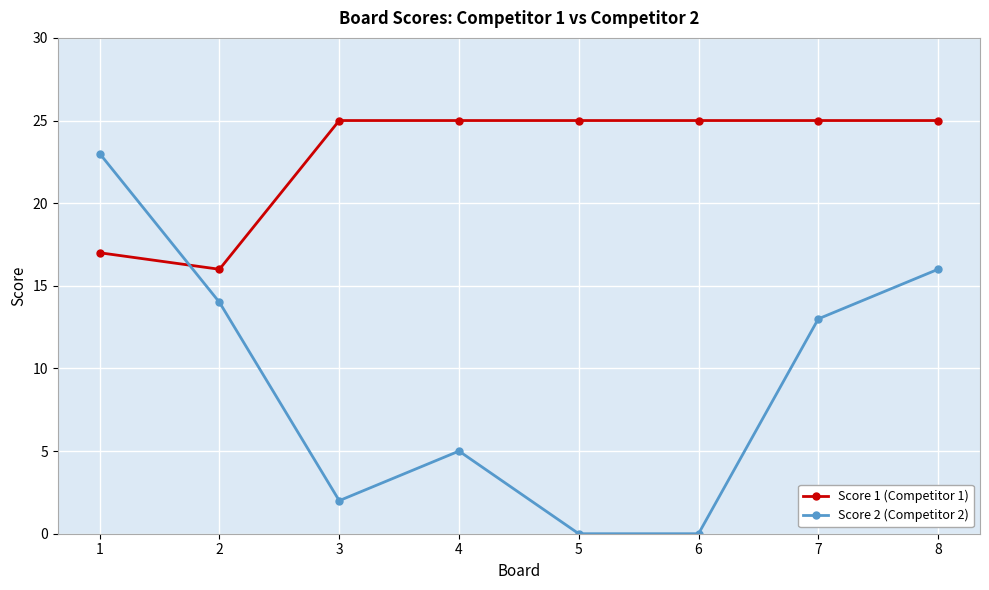

True or false: Score 2 (Competitor 2) has a value of 0 at 5.

True